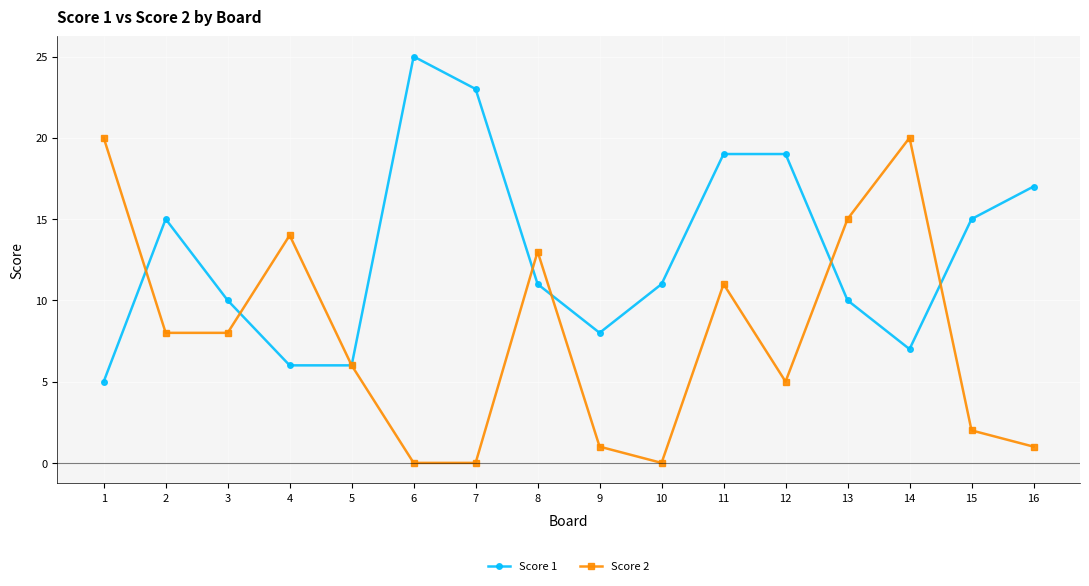

Is the value of Score 2 at 2 greater than the value of Score 1 at 14?

Yes